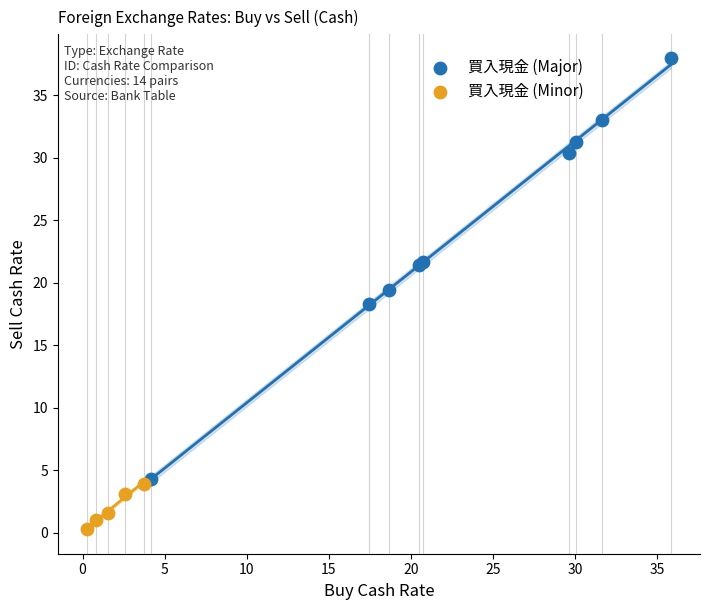

Which series has the widest spread of Y values?

買入現金 (Major)